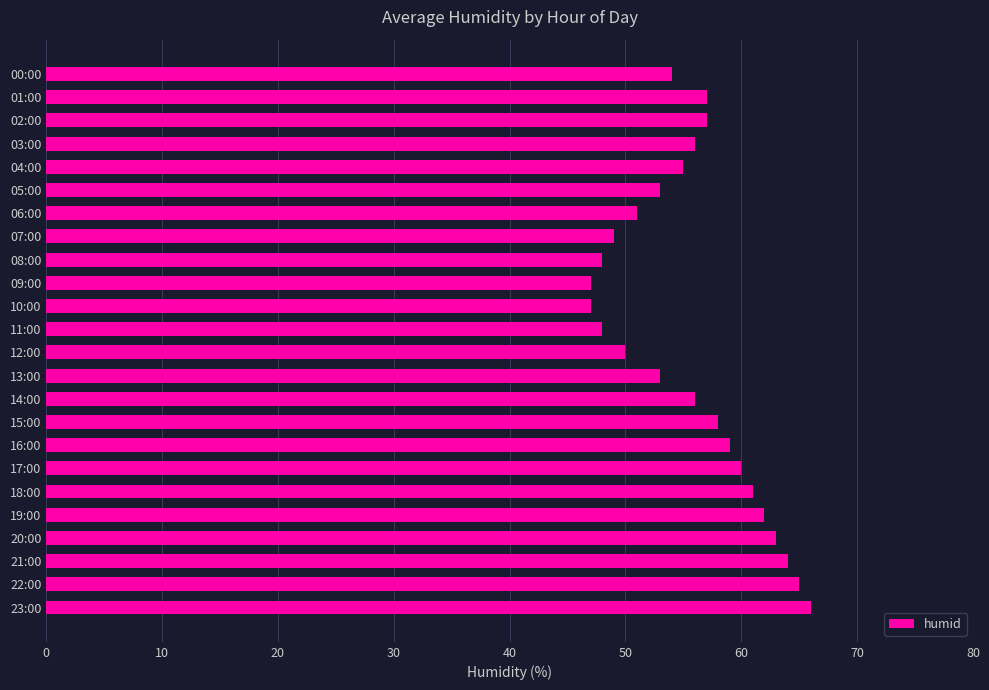

Reading top to bottom, list all the values displayed in this chart.

00:00=54	01:00=57	02:00=57	03:00=56	04:00=55	05:00=53	06:00=51	07:00=49	08:00=48	09:00=47	10:00=47	11:00=48	12:00=50	13:00=53	14:00=56	15:00=58	16:00=59	17:00=60	18:00=61	19:00=62	20:00=63	21:00=64	22:00=65	23:00=66